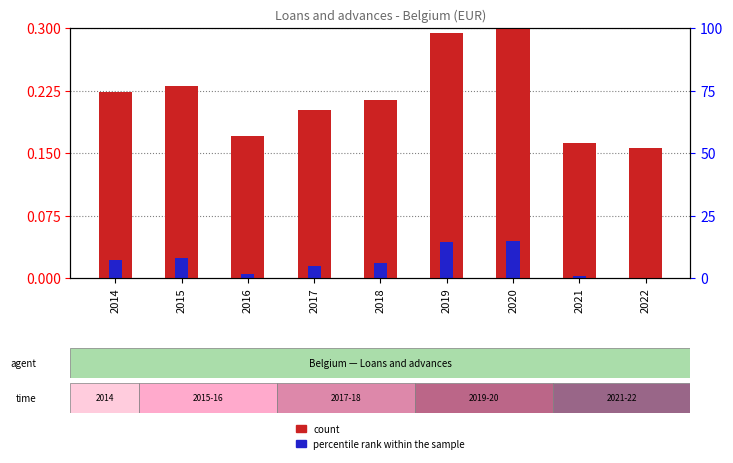

Which category has the highest value across all series?

2020